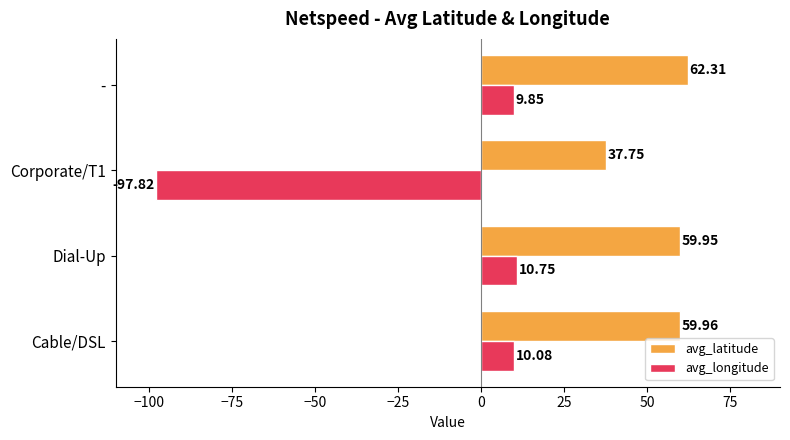

Which series has the largest range (max minus min)?

avg_longitude